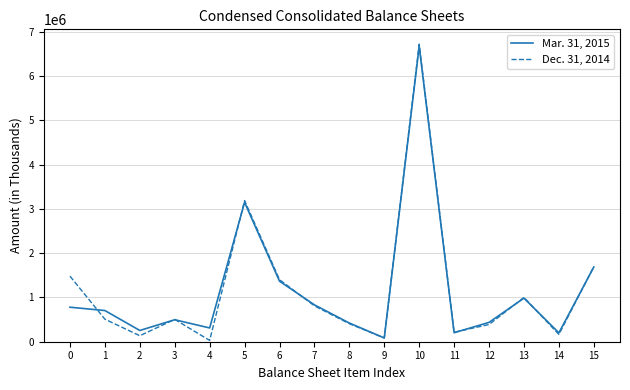

True or false: Dec. 31, 2014 has more than 0 interior local peaks.

True